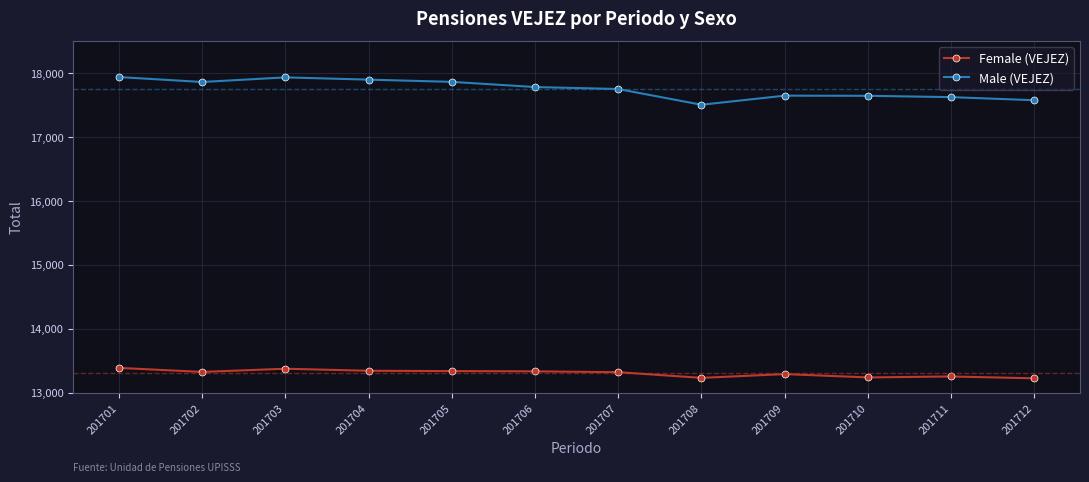

The Male (VEJEZ) series shows 30378 at 201706. True or false?

False